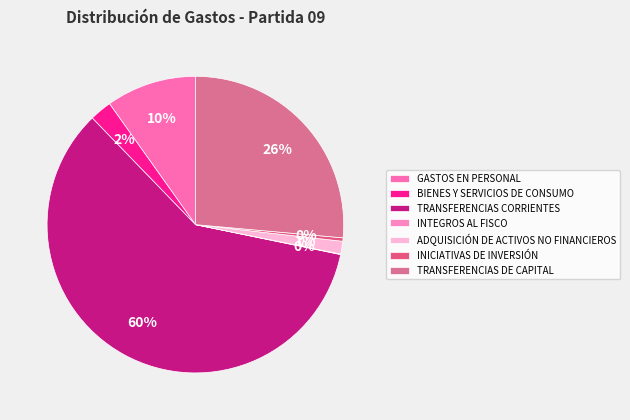

Which category has the smallest portion of the pie?

INTEGROS AL FISCO